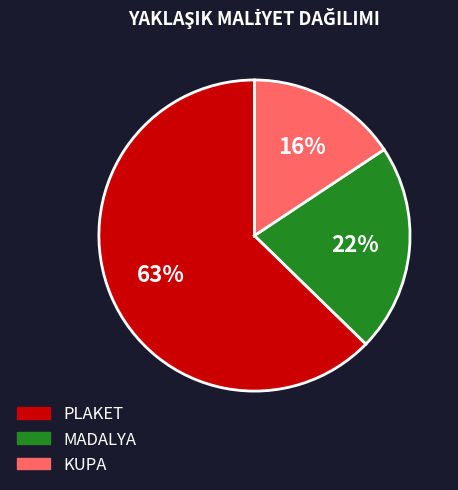

Does MADALYA represent more than half of the total?

No